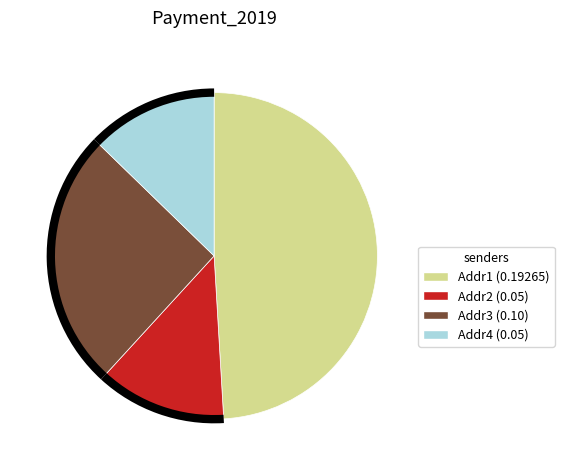

Does any single category account for the majority?

No